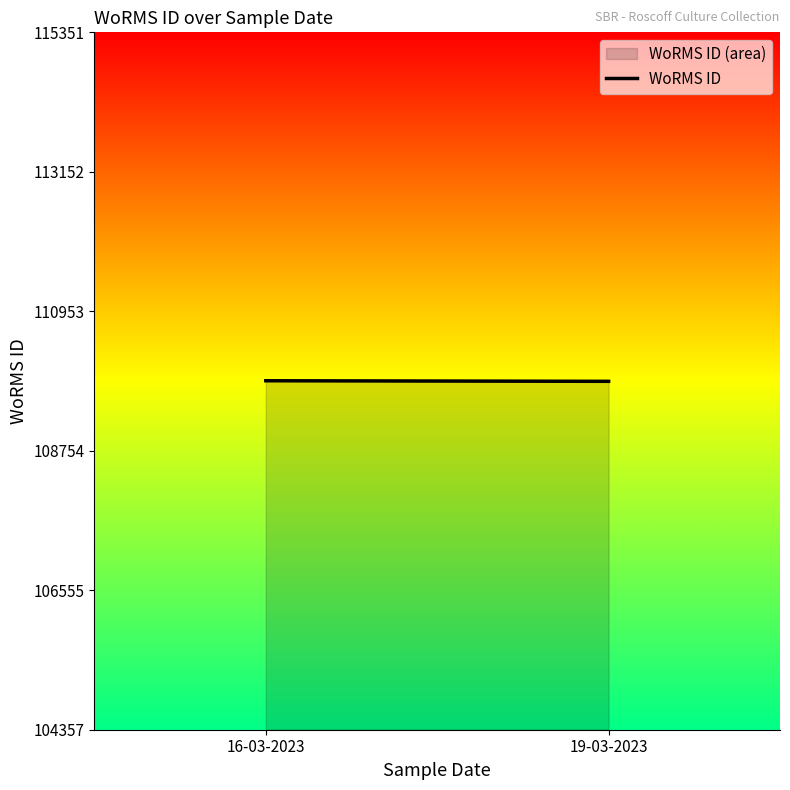

Which label corresponds to the largest value in the chart?

16-03-2023